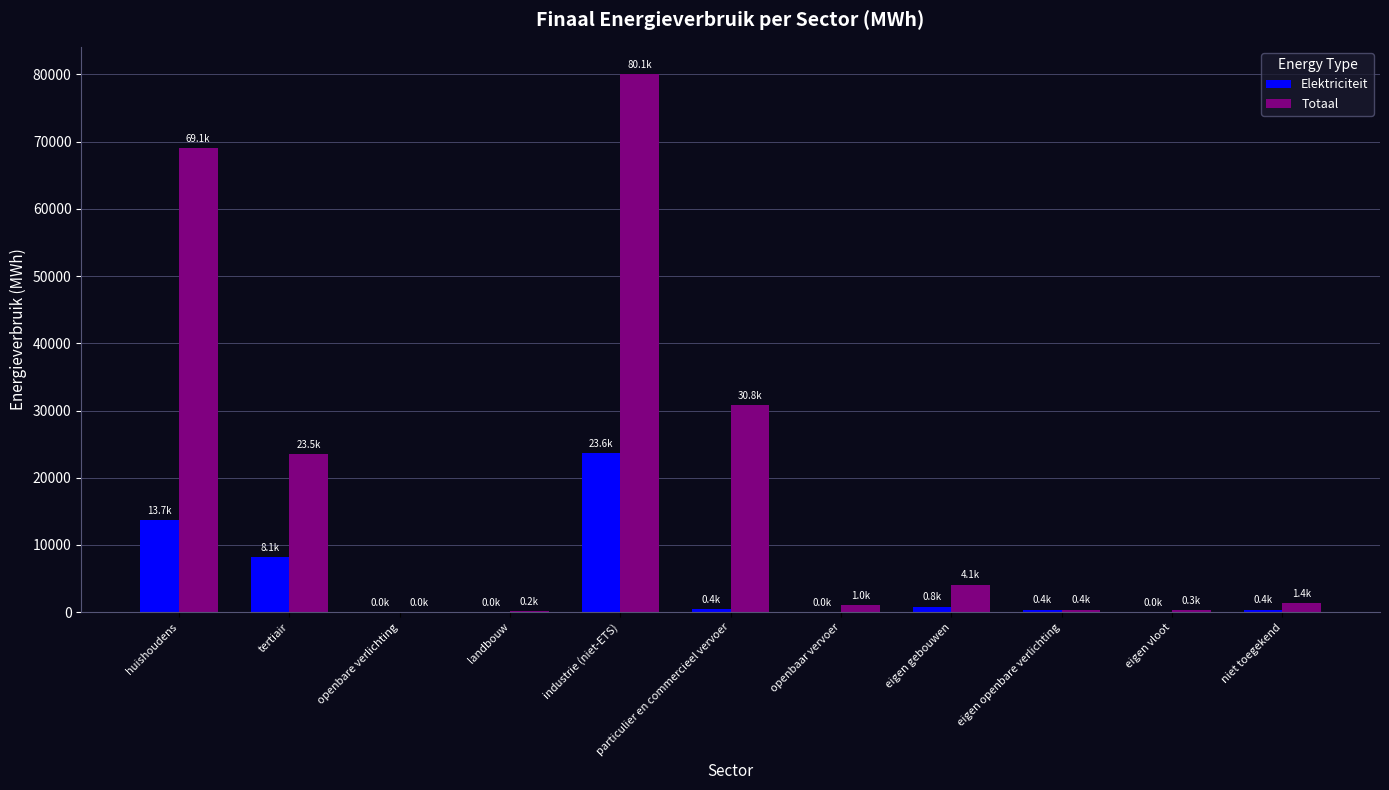

Which series has the largest total across all categories?

Totaal